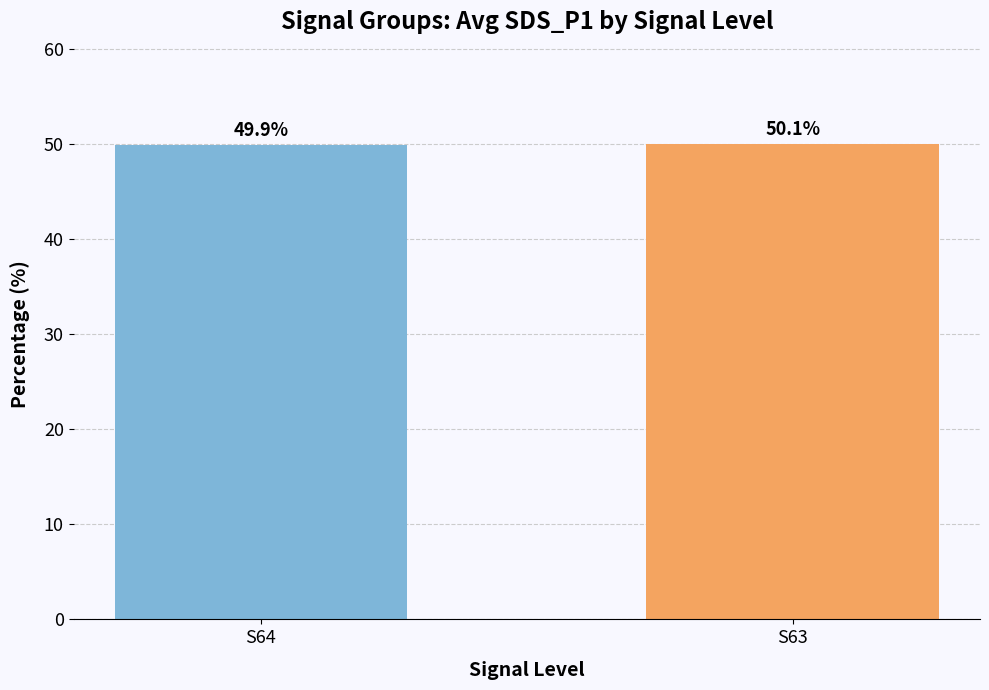

List the labels in order of value, smallest first.

S64, S63